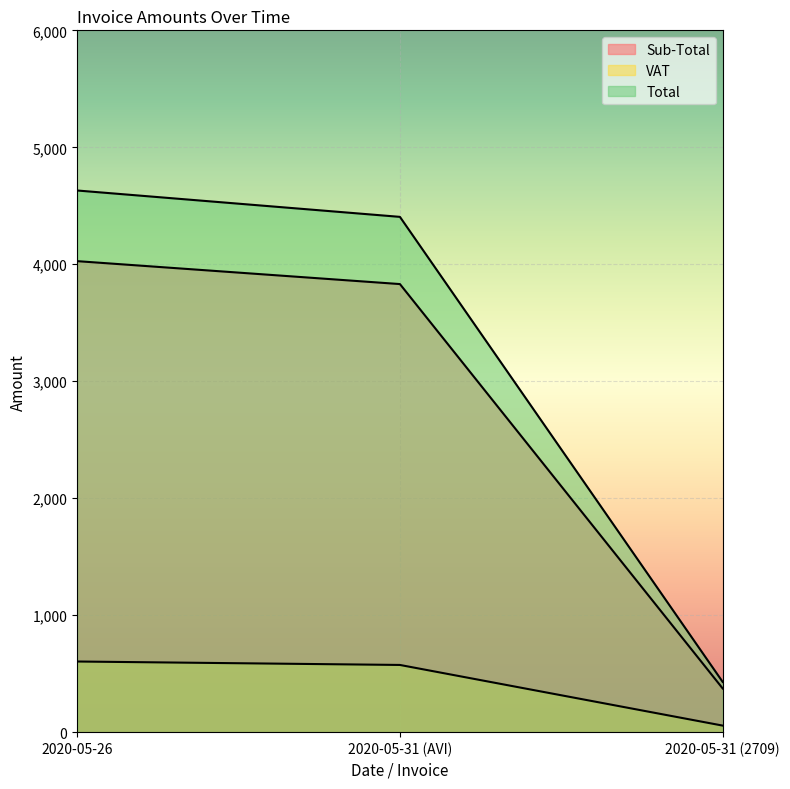

At 2020-05-31 (2709), list the series in order from smallest to largest.

VAT, Sub-Total, Total